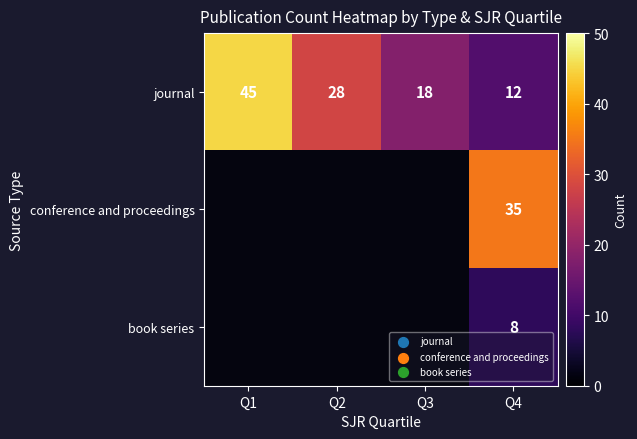

The value of journal at Q4 is 12. True or false?

True